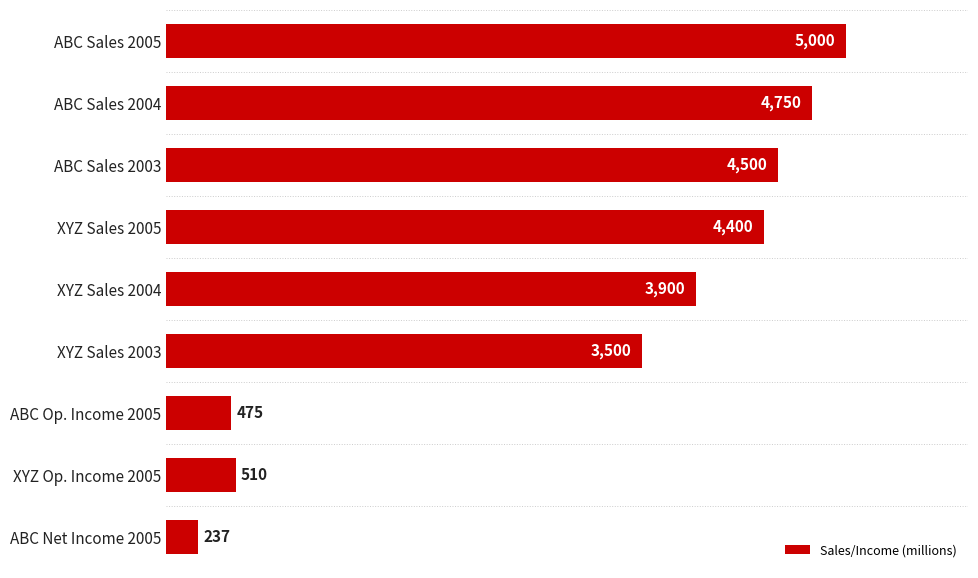

Where is the data nearest to the value 2618?

XYZ Sales 2003